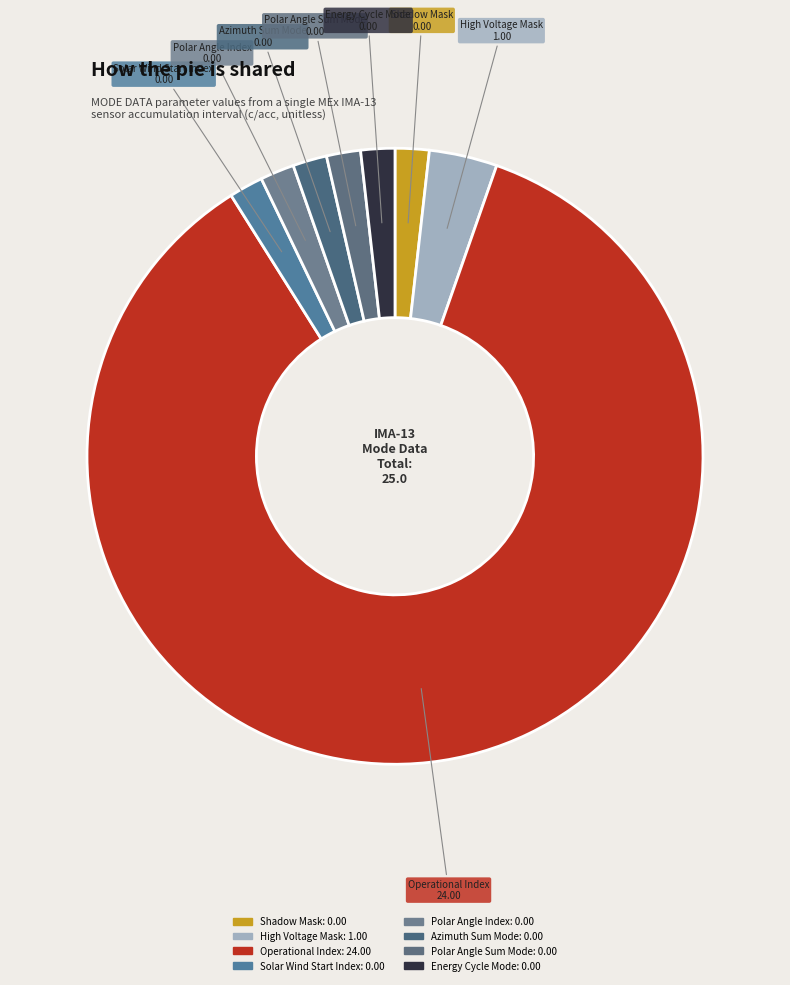

How many segments does this pie chart have?

8